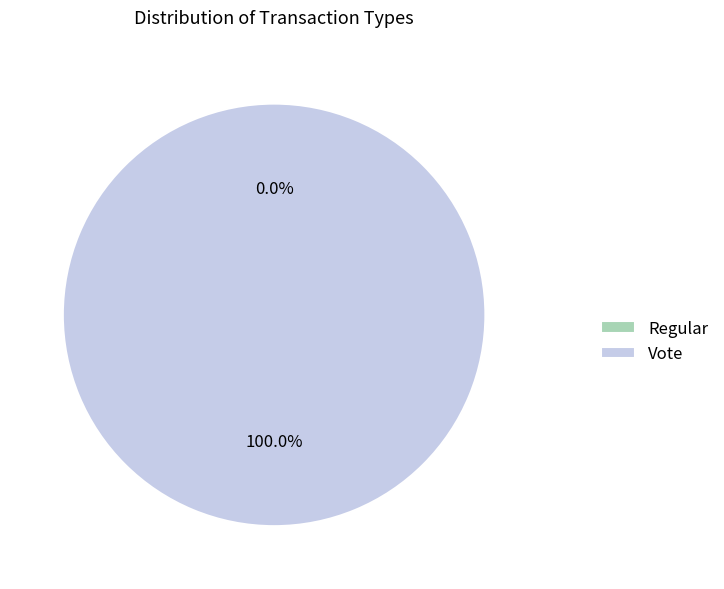

Which has a higher value, Regular or Vote?

Vote